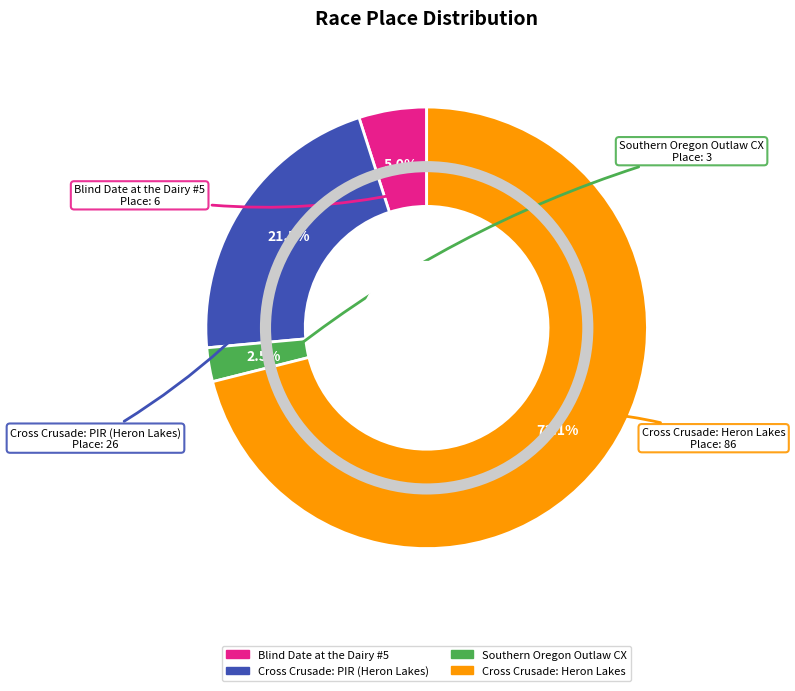

Does any single category account for the majority?

Yes